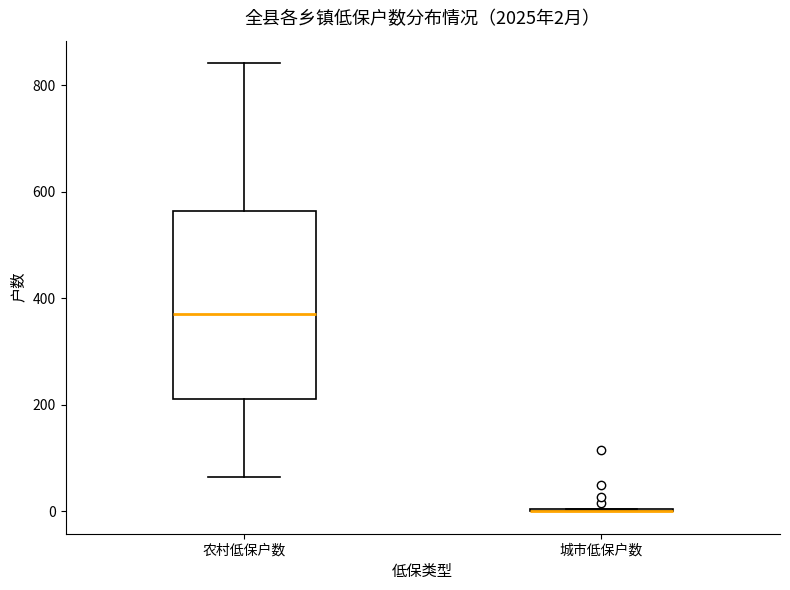

Comparing the boxes themselves (not the whiskers), which one is the tallest?

农村低保户数